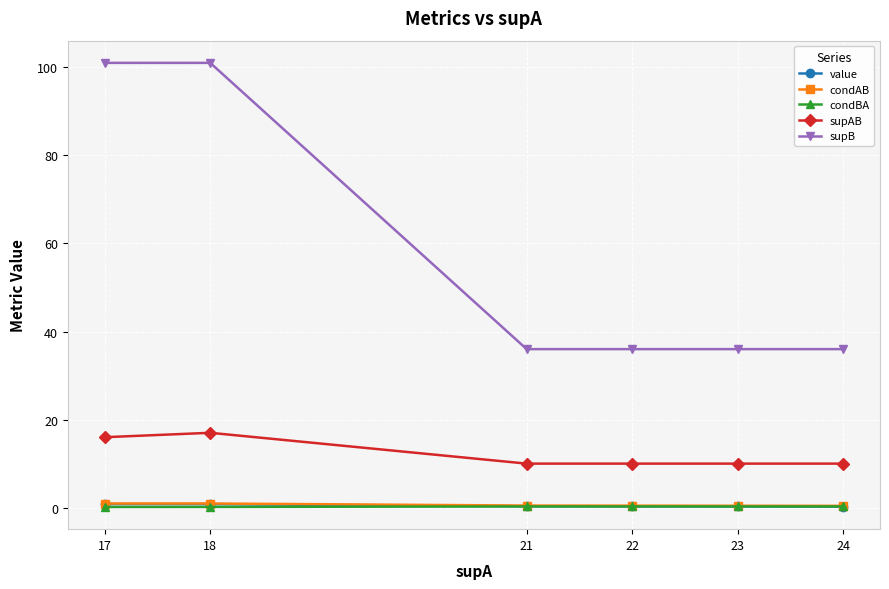

What is the smallest value displayed?

0.2